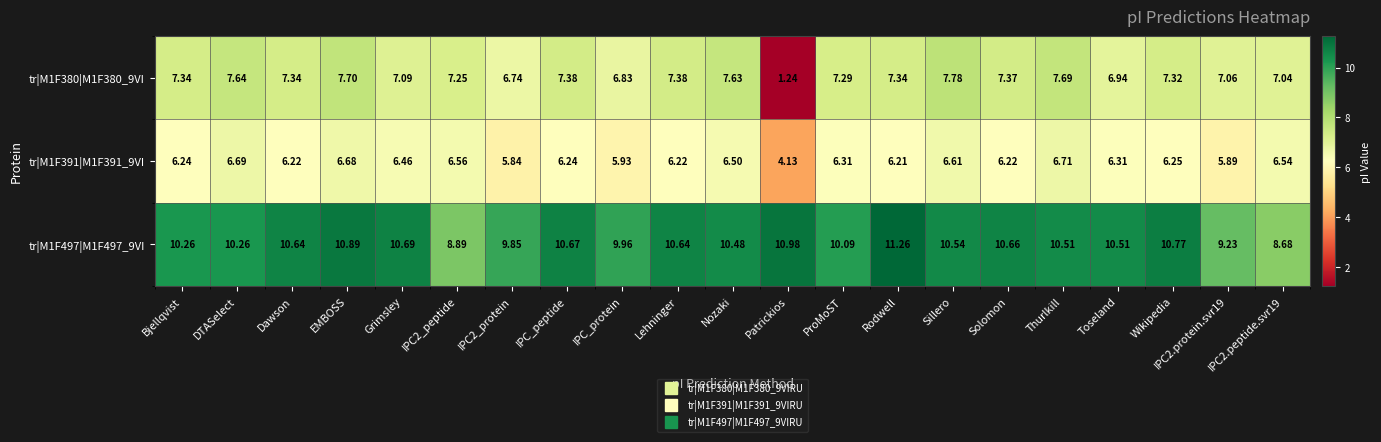

Which series has the largest total across all categories?

tr|M1F497|M1F497_9VI